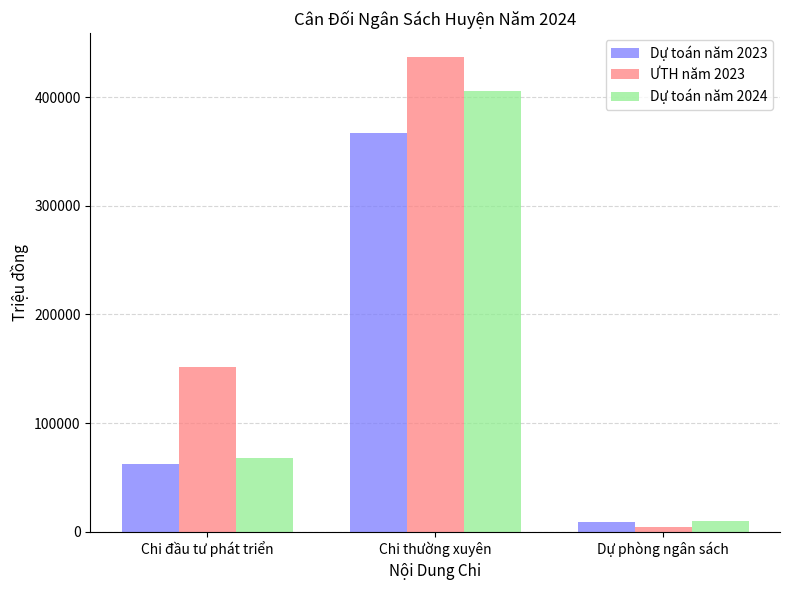

What is the difference between the second highest and minimum values in the Dự toán năm 2023 series?

53960.0